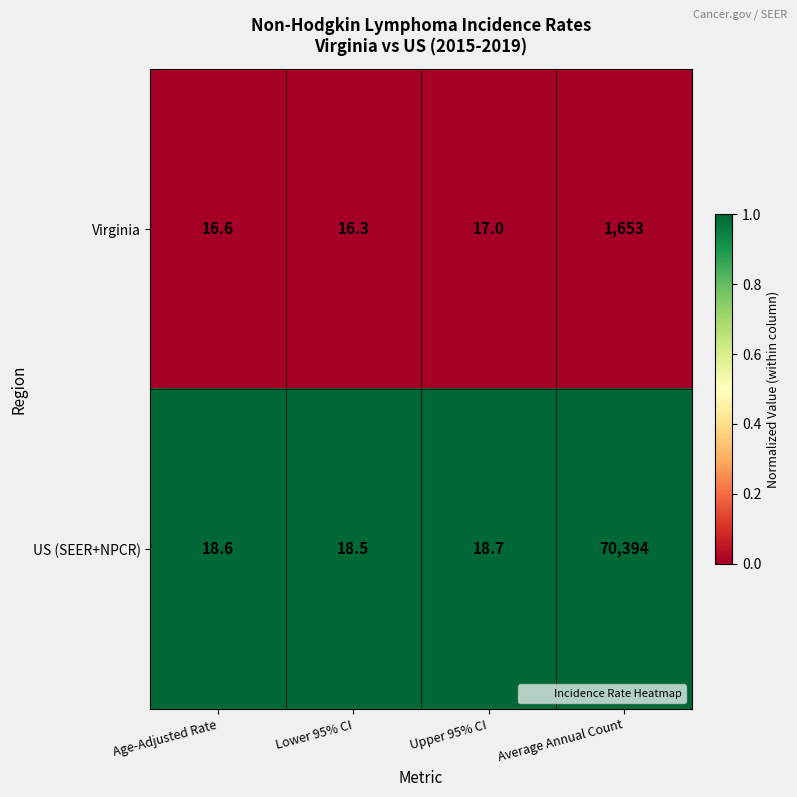

What is the total value across all series at Age-Adjusted Rate?

35.2